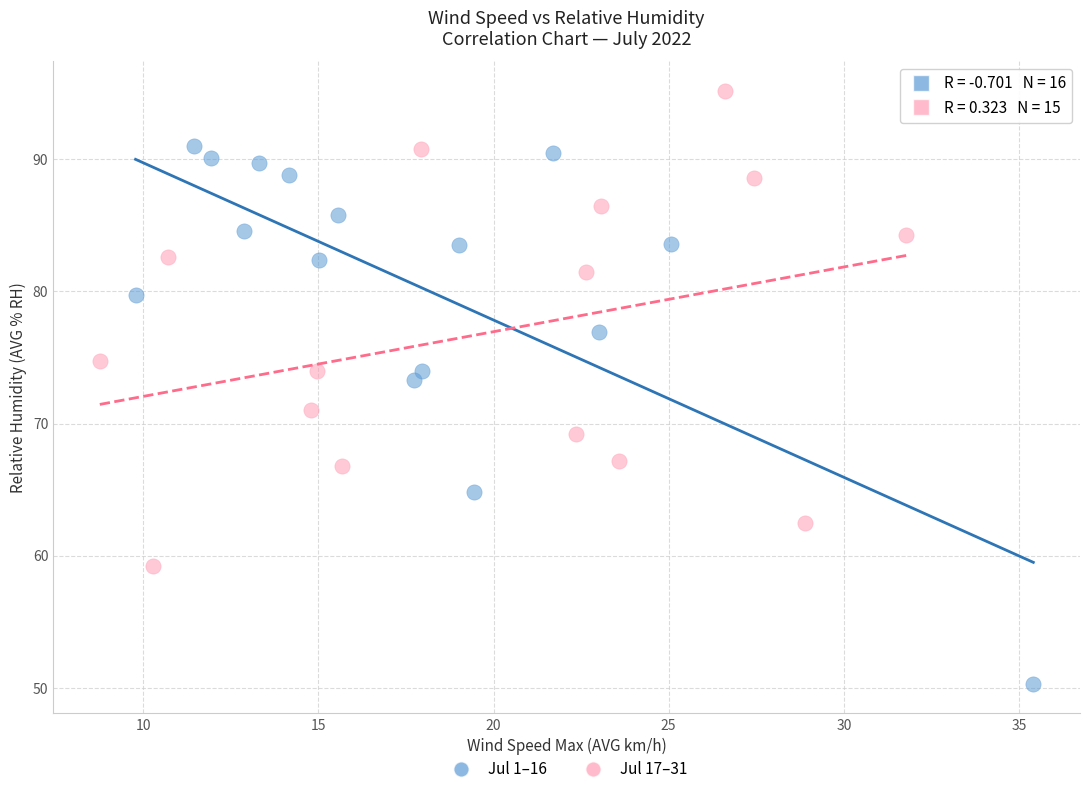

Which series has the largest Y range (max minus min)?

Jul 1–16